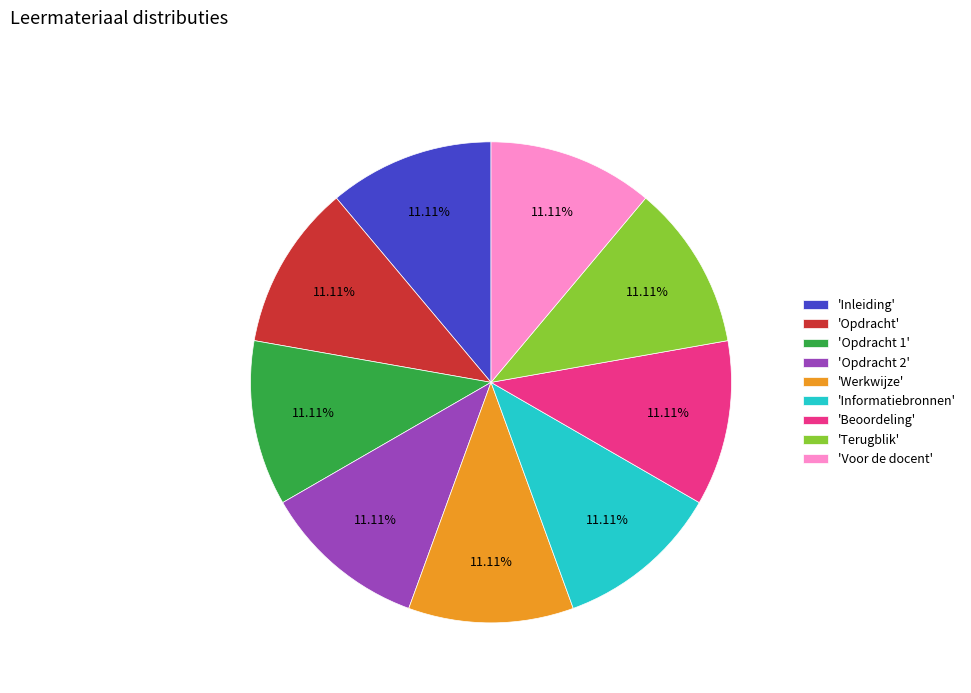

Does any single category account for the majority?

No